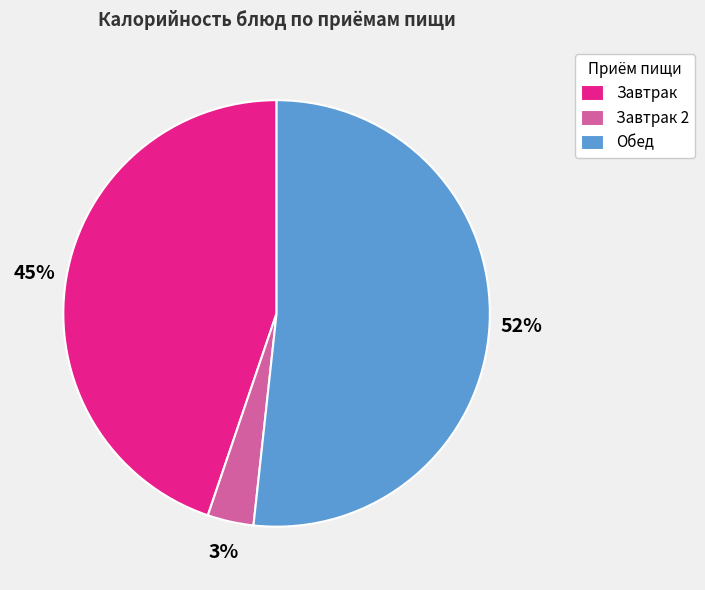

How many segments does this pie chart have?

3